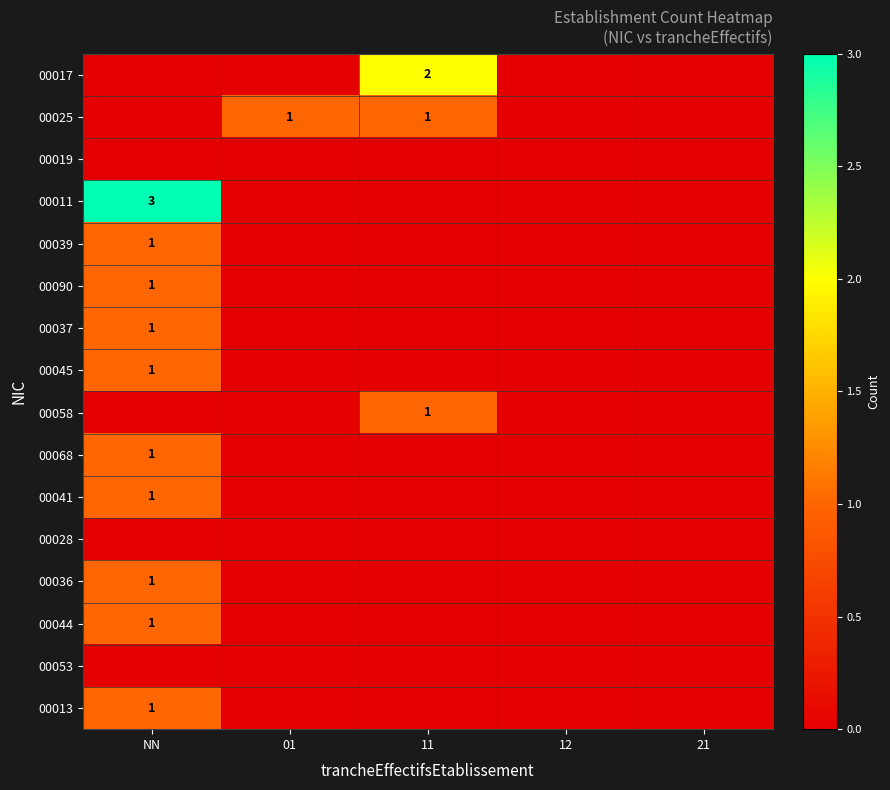

At which category does the chart reach its minimum across all series?

NN